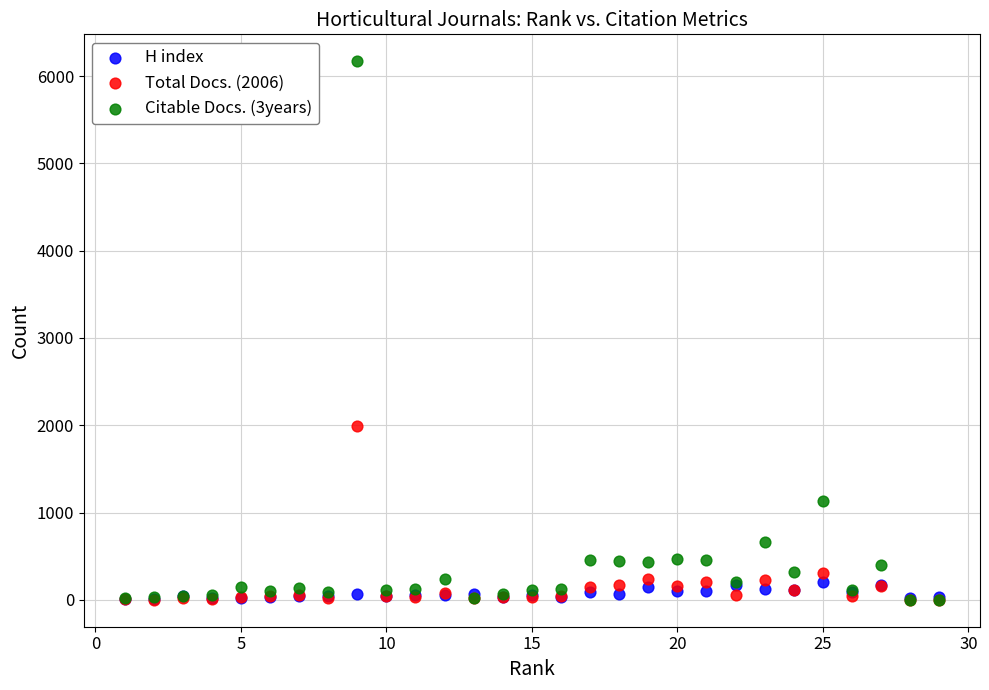

What are all the series names shown in the legend?

H index, Total Docs. (2006), Citable Docs. (3years)